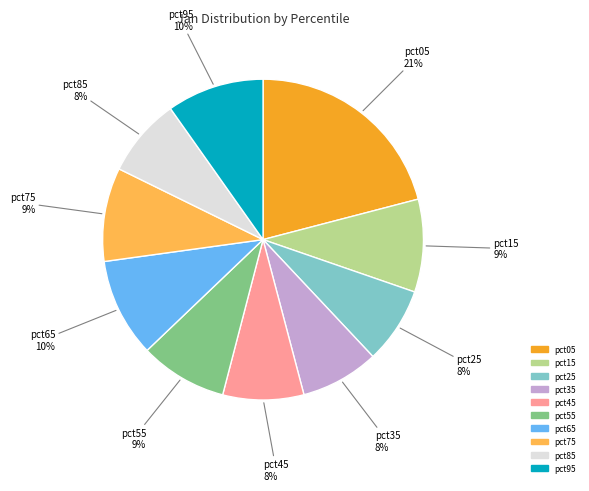

What percentage is the pct85 slice, to the nearest percent?

8%